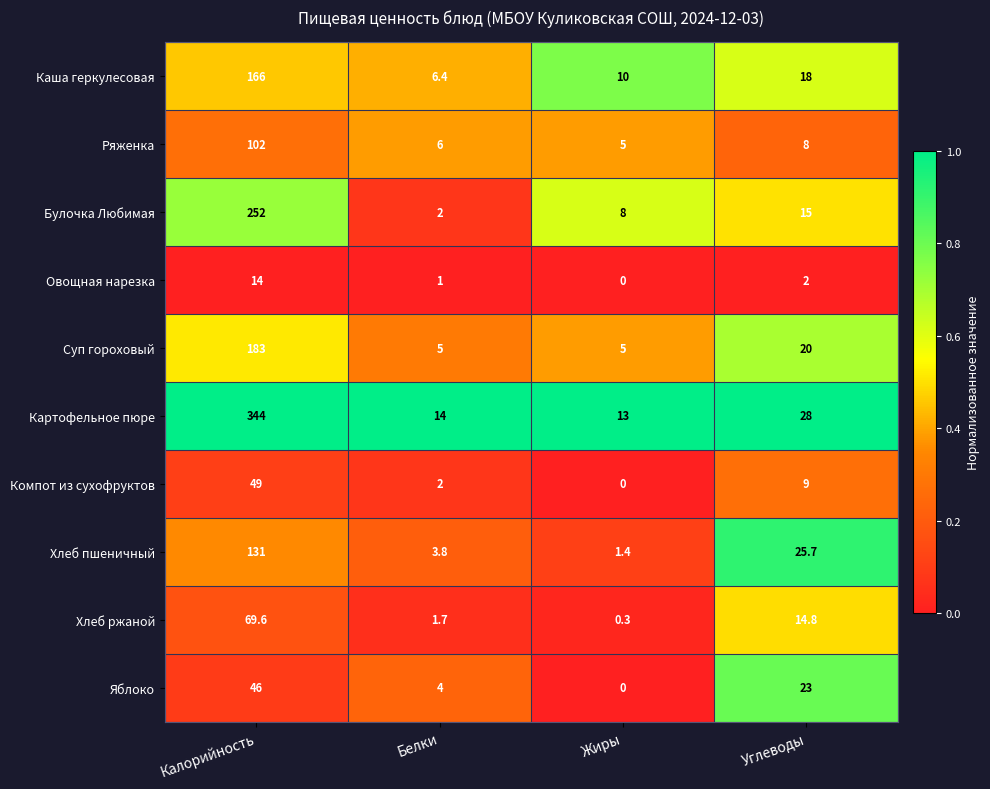

Which series has the widest spread of values?

Картофельное пюре